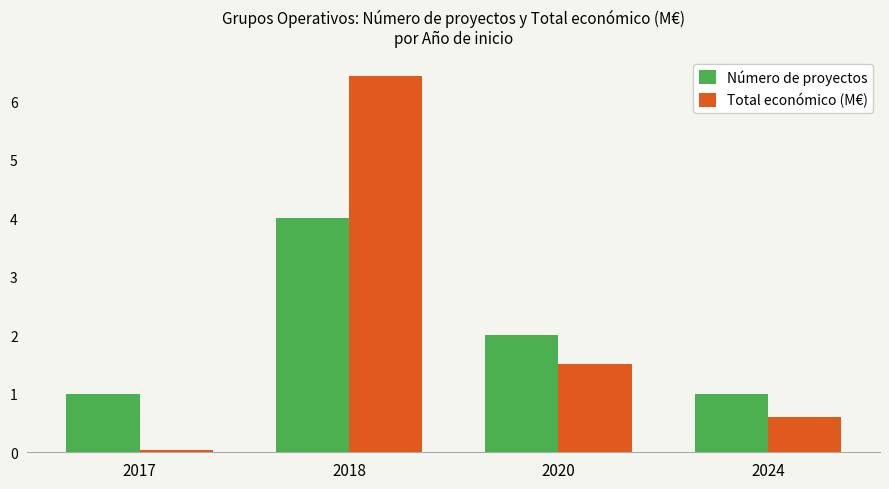

How many series are shown in this chart?

2